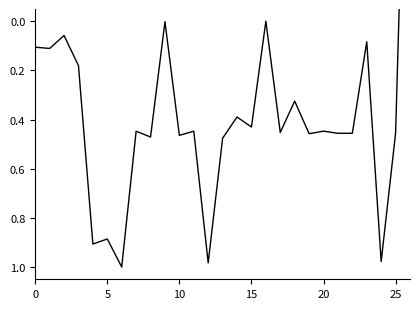

How many interior local peaks (higher than both neighbors) does the data have?

10